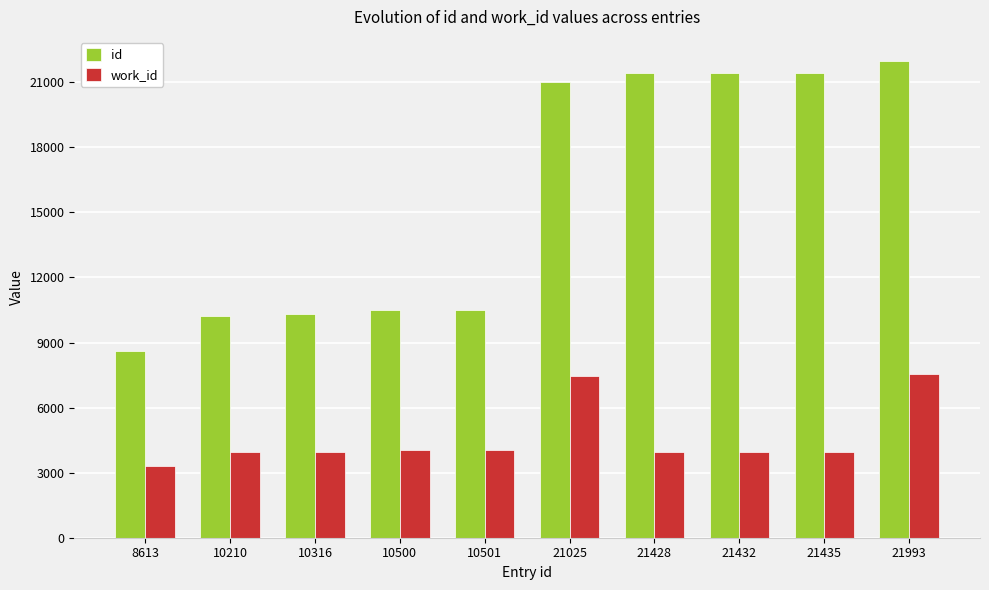

The id series shows 21432 at 21432. True or false?

True